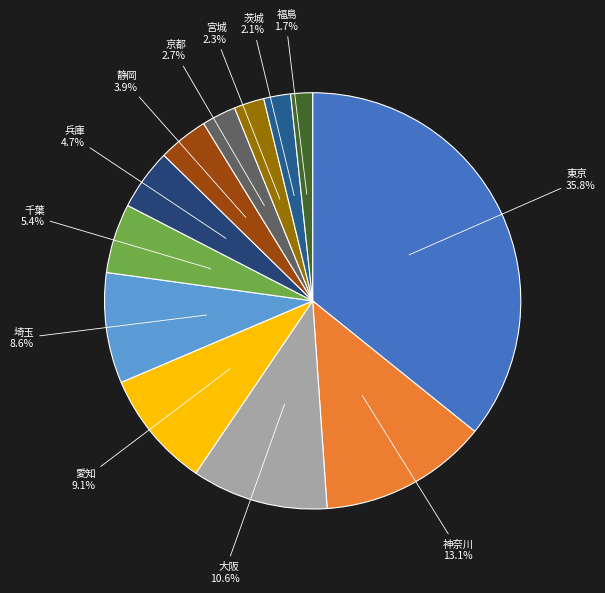

Rank the categories by value from lowest to highest.

福島, 茨城, 宮城, 京都, 静岡, 兵庫, 千葉, 埼玉, 愛知, 大阪, 神奈川, 東京